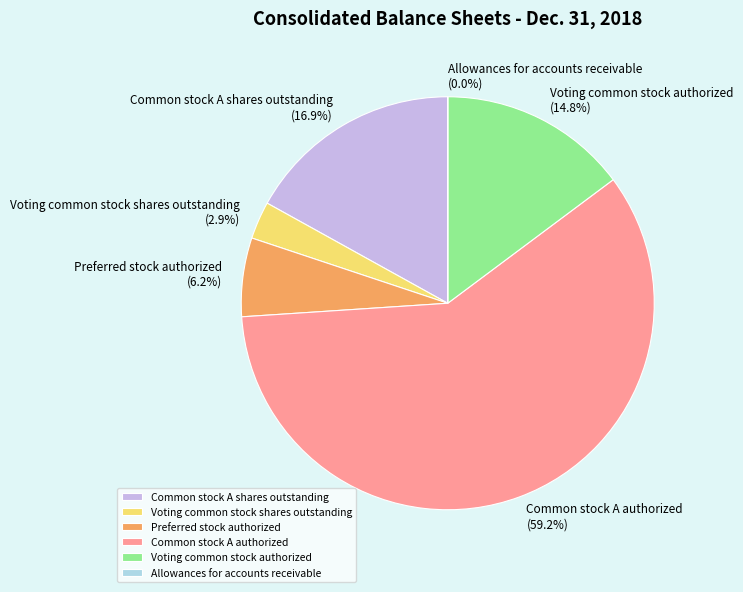

To the nearest percent, what is the average slice percentage?

17%